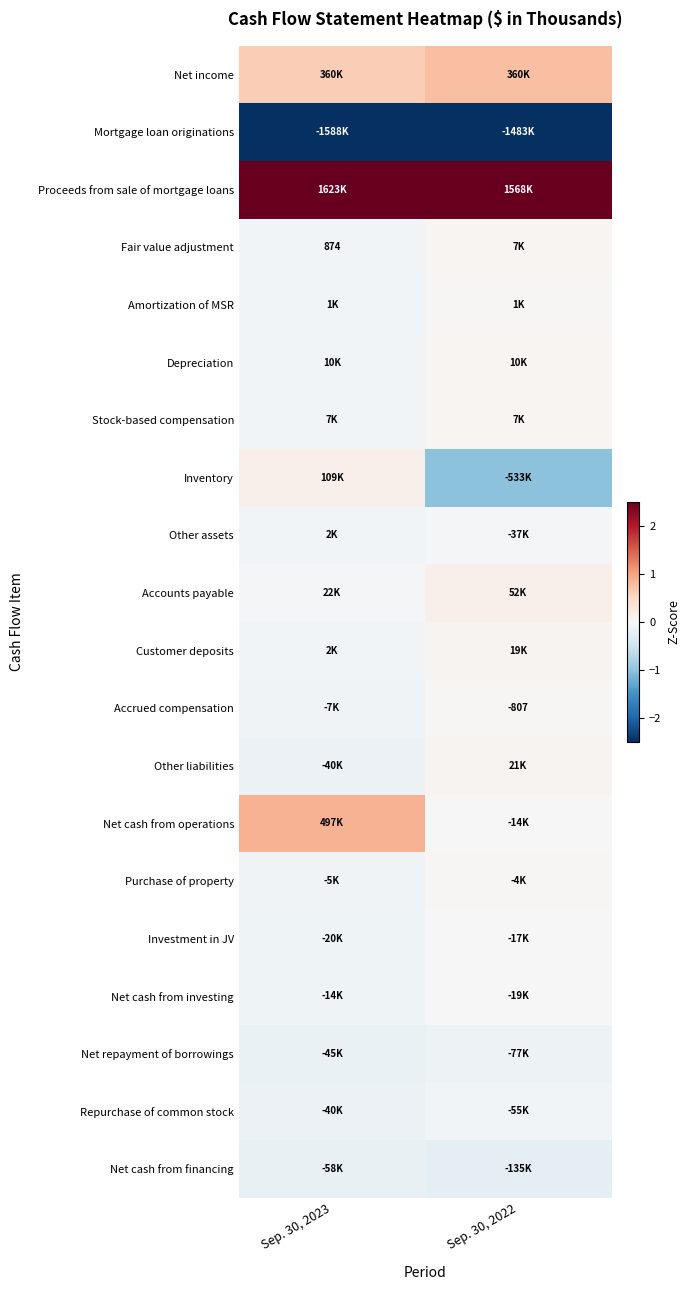

Rank the series by their maximum value, from highest to lowest.

Proceeds from sale of mortgage loans, Net cash from operations, Net income, Accounts payable, Inventory, Other liabilities, Customer deposits, Depreciation, Fair value adjustment, Stock-based compensation, Amortization of MSR, Accrued compensation, Purchase of property, Investment in JV, Net cash from investing, Other assets, Repurchase of common stock, Net repayment of borrowings, Net cash from financing, Mortgage loan originations